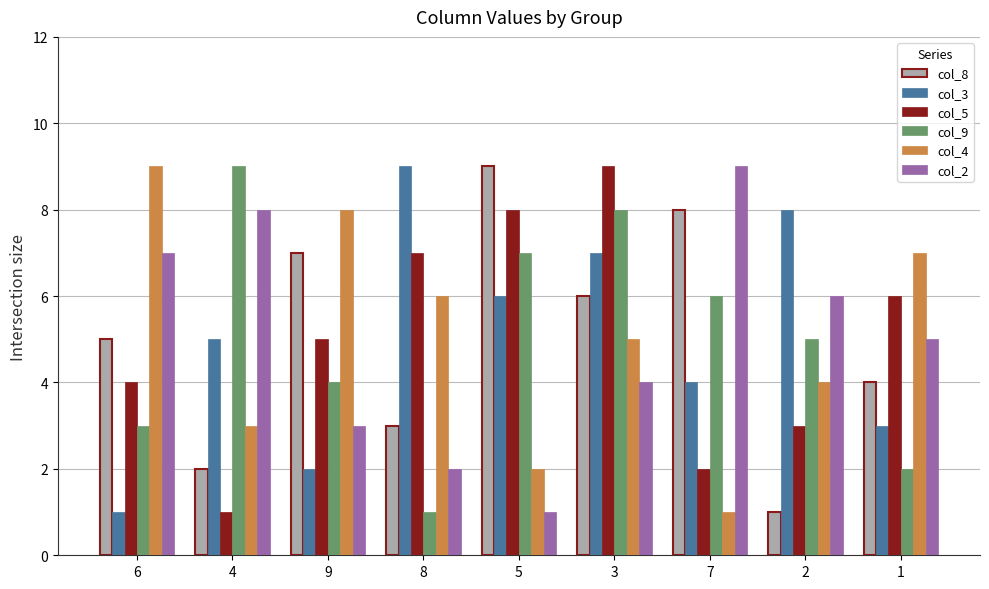

What is the difference between the col_4 values at 5 and 6?

7